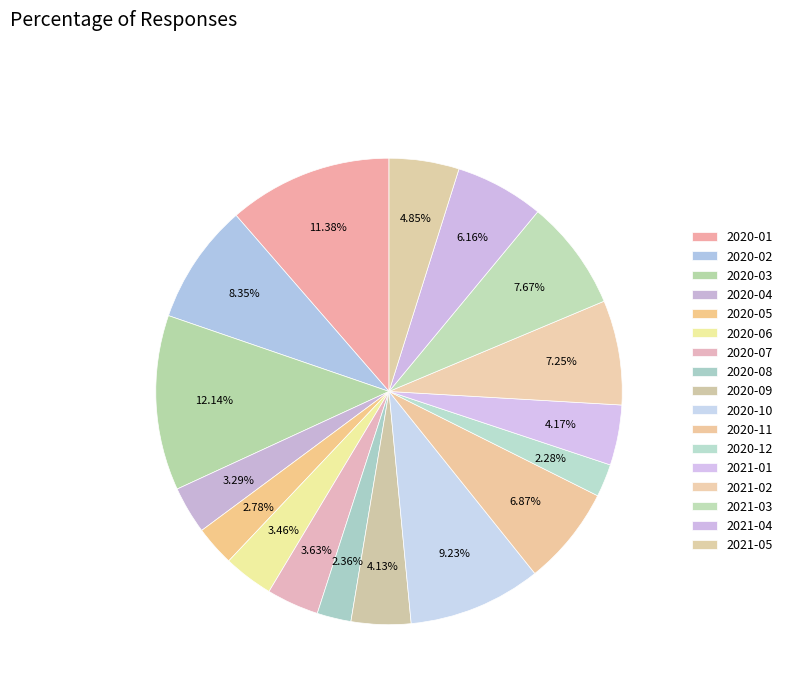

To the nearest percent, what percentage of the pie is 2020-09?

4%